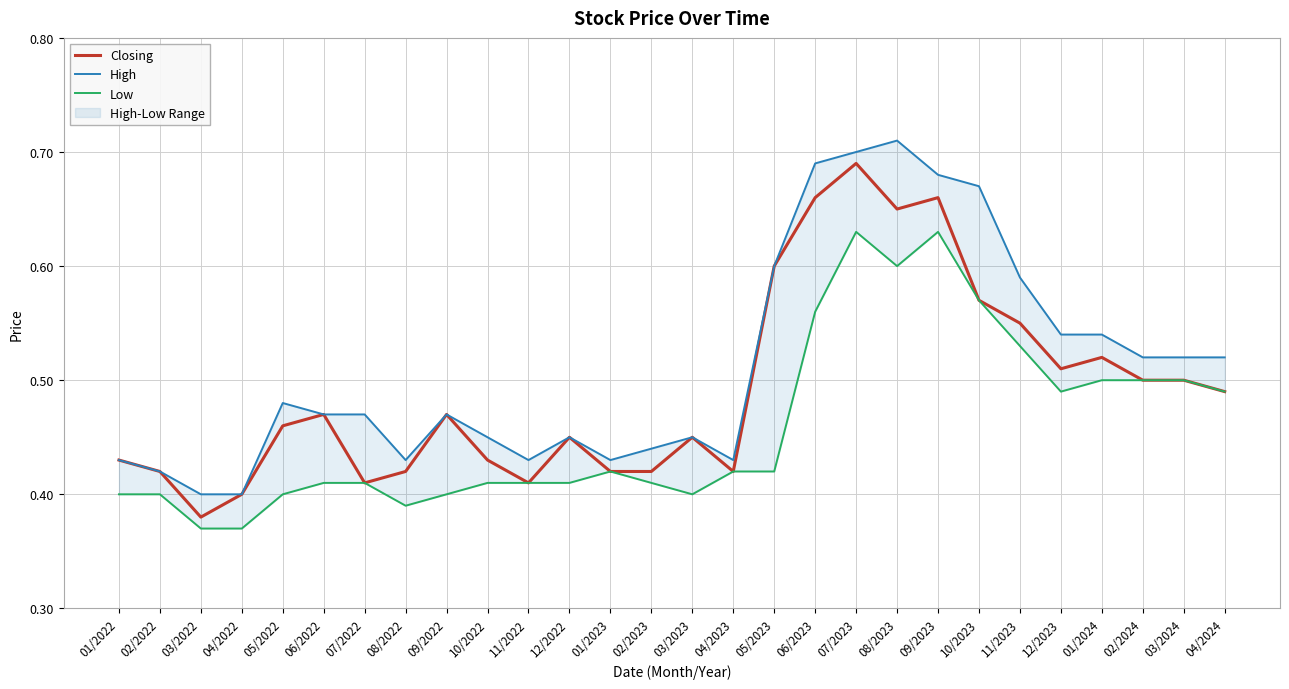

The Closing series shows 0.5 at 04/2024. True or false?

True